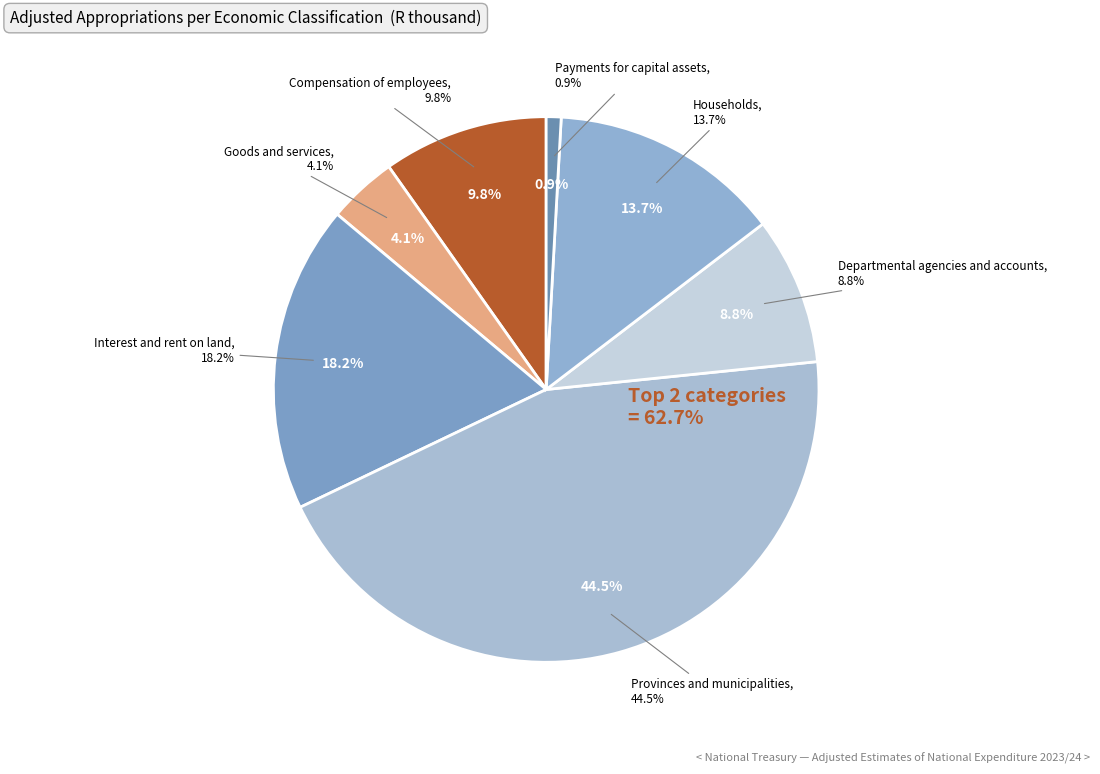

Rank the categories by value from lowest to highest.

Payments for capital assets, Goods and services, Departmental agencies and accounts, Compensation of employees, Households, Interest and rent on land, Provinces and municipalities